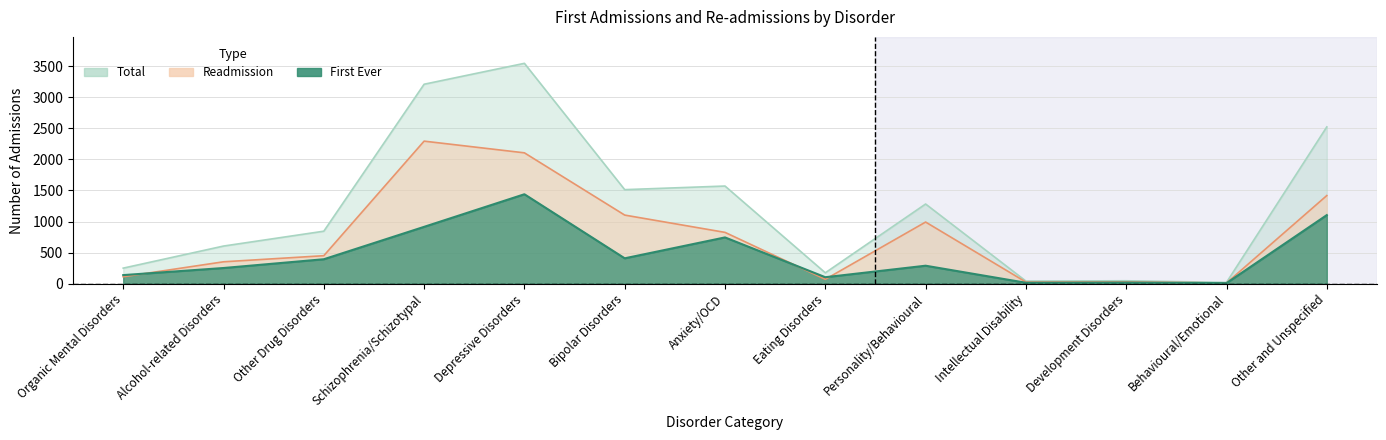

Is it true that Readmission equals 2912 at Depressive Disorders?

False